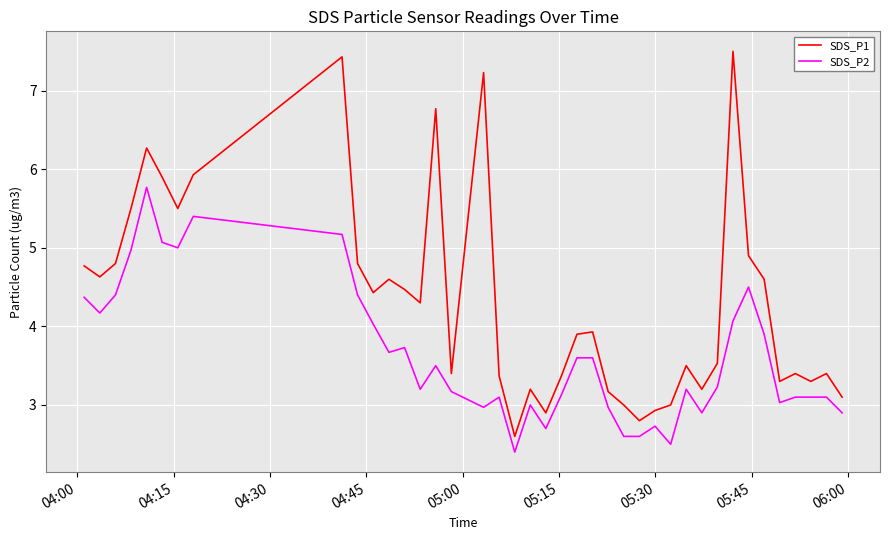

What is the maximum value shown in the chart?

7.5